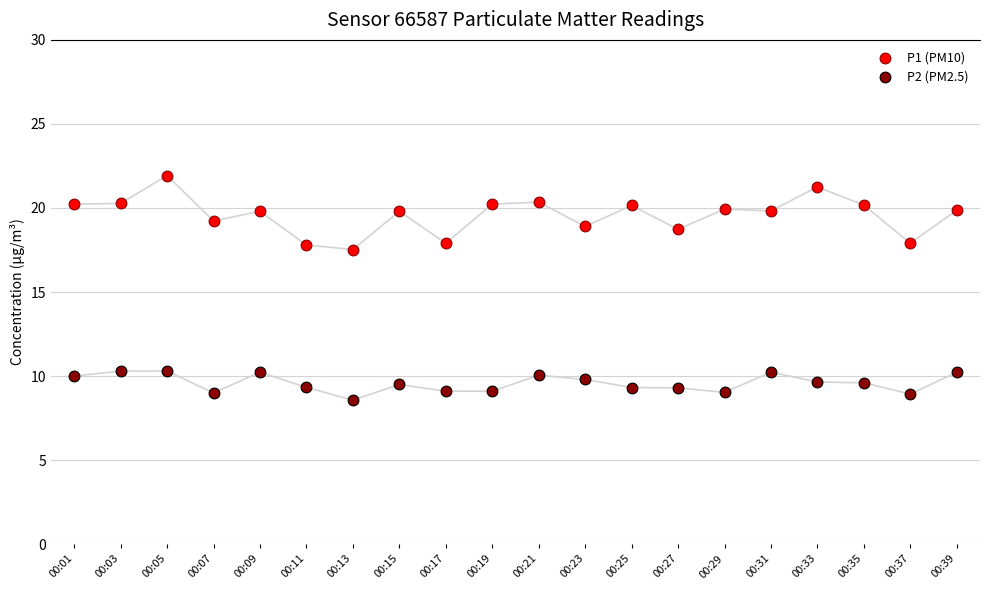

Which series reaches the minimum Y coordinate?

P2 (PM2.5)